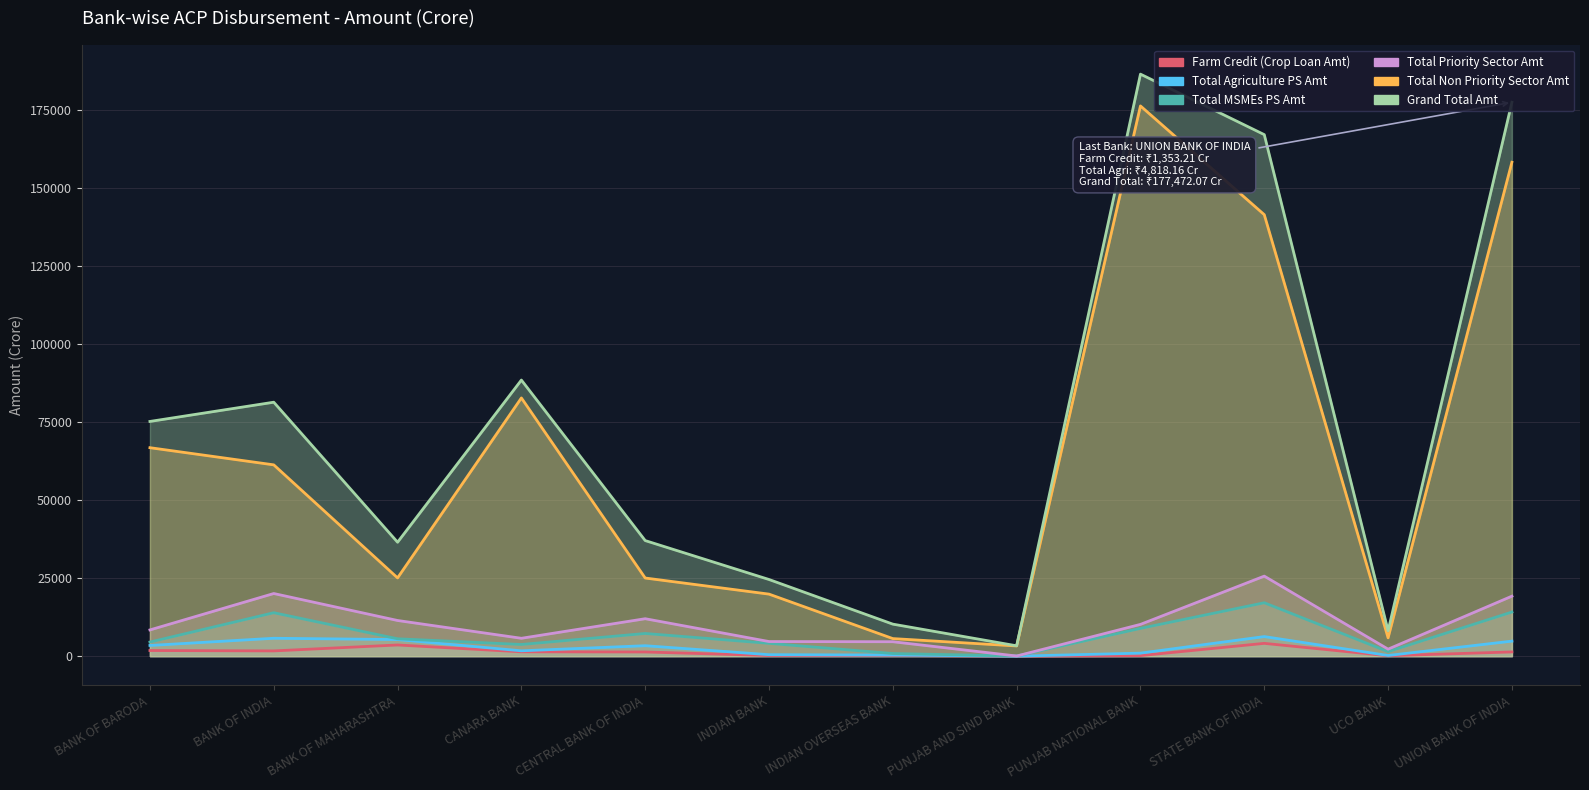

Read the Total MSMEs PS Amt value at CENTRAL BANK OF INDIA.

7271.9